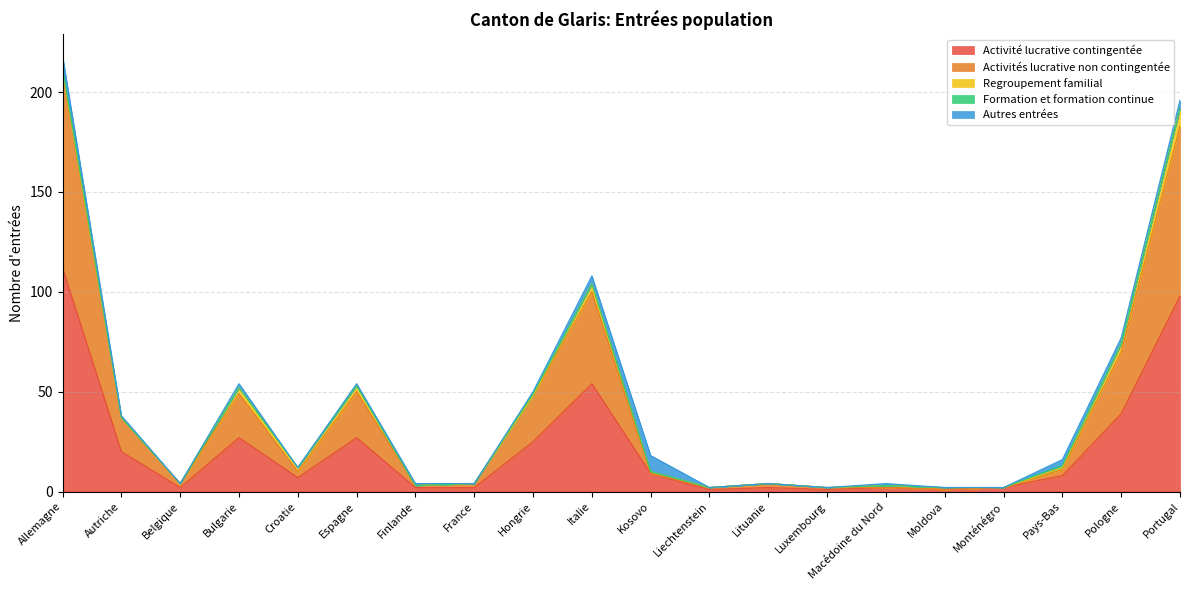

Rank the categories by Activités lucrative non contingentée value from highest to lowest.

Allemagne, Portugal, Italie, Pologne, Espagne, Hongrie, Bulgarie, Autriche, Croatie, Pays-Bas, Belgique, France, Lituanie, Finlande, Liechtenstein, Luxembourg, Kosovo, Macédoine du Nord, Moldova, Monténégro